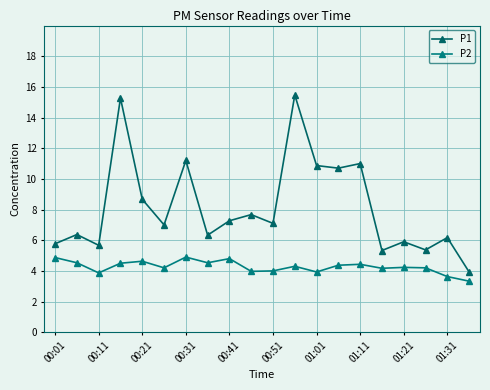

What is the average value of the P1 series?

8.2